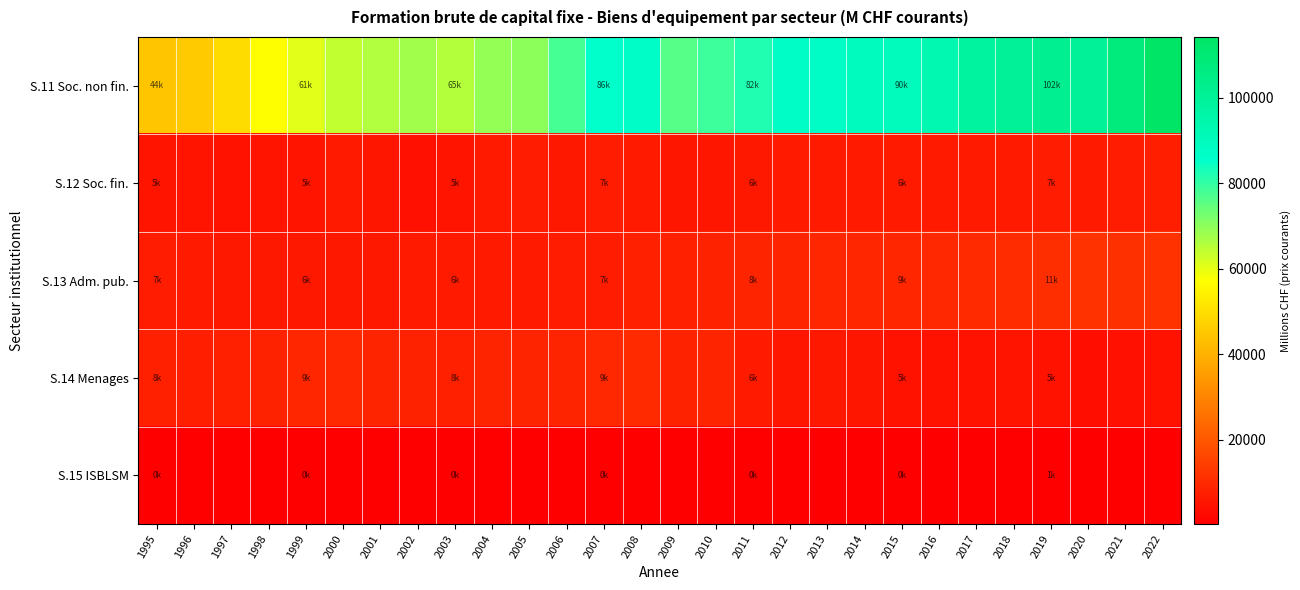

Reading right to left, extract all data points from this chart.

S.11 Soc. non fin.: 2022=114189.2	2021=107571.0	2020=100158.3	2019=101897.3	2018=99981.2	2017=98414.7	2016=93239.7	2015=89944.4	2014=89459.9	2013=87074.7	2012=87335.5	2011=82042.8	2010=78612.5	2009=76318.8	2008=87043.8	2007=85632.7	2006=77908.1	2005=70078.3	2004=68855.7	2003=65467.8	2002=67559.3	2001=65936.4	2000=64087.9	1999=60554.1	1998=56838.0	1997=49655.5	1996=45409.6	1995=44436.4
S.12 Soc. fin.: 2022=7308.3	2021=6671.2	2020=6187.5	2019=6562.1	2018=6471.1	2017=6322.1	2016=6241.2	2015=6161.3	2014=6242.2	2013=6175.5	2012=6186.8	2011=5937.8	2010=5537.2	2009=5332.7	2008=6279.4	2007=6664.6	2006=5902.3	2005=6711.3	2004=6212.5	2003=5045.3	2002=4162.9	2001=5363.0	2000=6129.4	1999=5174.8	1998=4996.4	1997=4712.3	1996=5021.1	1995=5024.9
S.13 Adm. pub.: 2022=11880.2	2021=11245.9	2020=11449.6	2019=10858.0	2018=10261.6	2017=9795.1	2016=9366.4	2015=9129.7	2014=9171.7	2013=9031.8	2012=8669.4	2011=8399.4	2010=7911.9	2009=7593.8	2008=7572.9	2007=6955.4	2006=6724.9	2005=6523.5	2004=6523.2	2003=6339.1	2002=6340.2	2001=6033.9	2000=5781.4	1999=5873.1	1998=6066.7	1997=6086.4	1996=6350.7	1995=6721.8
S.14 Menages: 2022=4349.7	2021=4113.9	2020=3811.5	2019=4531.3	2018=4902.1	2017=4581.1	2016=4713.8	2015=4706.2	2014=5283.8	2013=5775.7	2012=5519.4	2011=6440.9	2010=8489.0	2009=8202.8	2008=9707.1	2007=9390.3	2006=8349.0	2005=8597.4	2004=8380.3	2003=7818.0	2002=7927.0	2001=8469.9	2000=9571.2	1999=9138.0	1998=8262.5	1997=7875.2	1996=7300.0	1995=7508.4
S.15 ISBLSM: 2022=758.3	2021=724.7	2020=765.2	2019=697.0	2018=645.9	2017=608.0	2016=509.8	2015=453.5	2014=426.8	2013=418.6	2012=424.2	2011=431.5	2010=500.3	2009=460.1	2008=560.0	2007=484.1	2006=634.7	2005=573.9	2004=425.9	2003=326.1	2002=337.4	2001=349.7	2000=329.5	1999=347.3	1998=372.1	1997=337.2	1996=413.4	1995=462.7